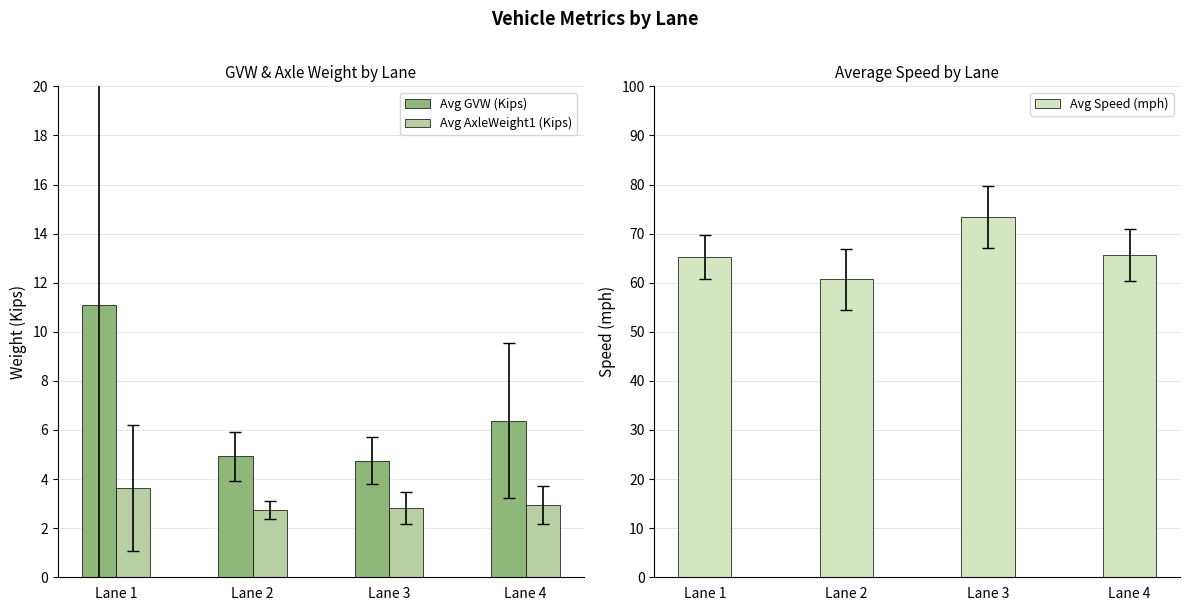

Rank the series by their maximum value, from lowest to highest.

Avg AxleWeight1 (Kips), Avg GVW (Kips), Avg Speed (mph)